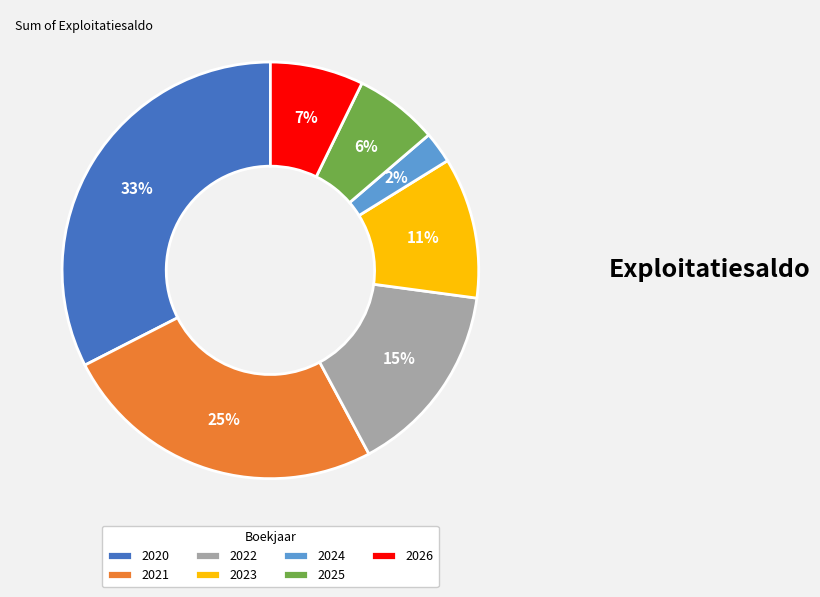

To the nearest percent, what portion does 2022 represent?

15%